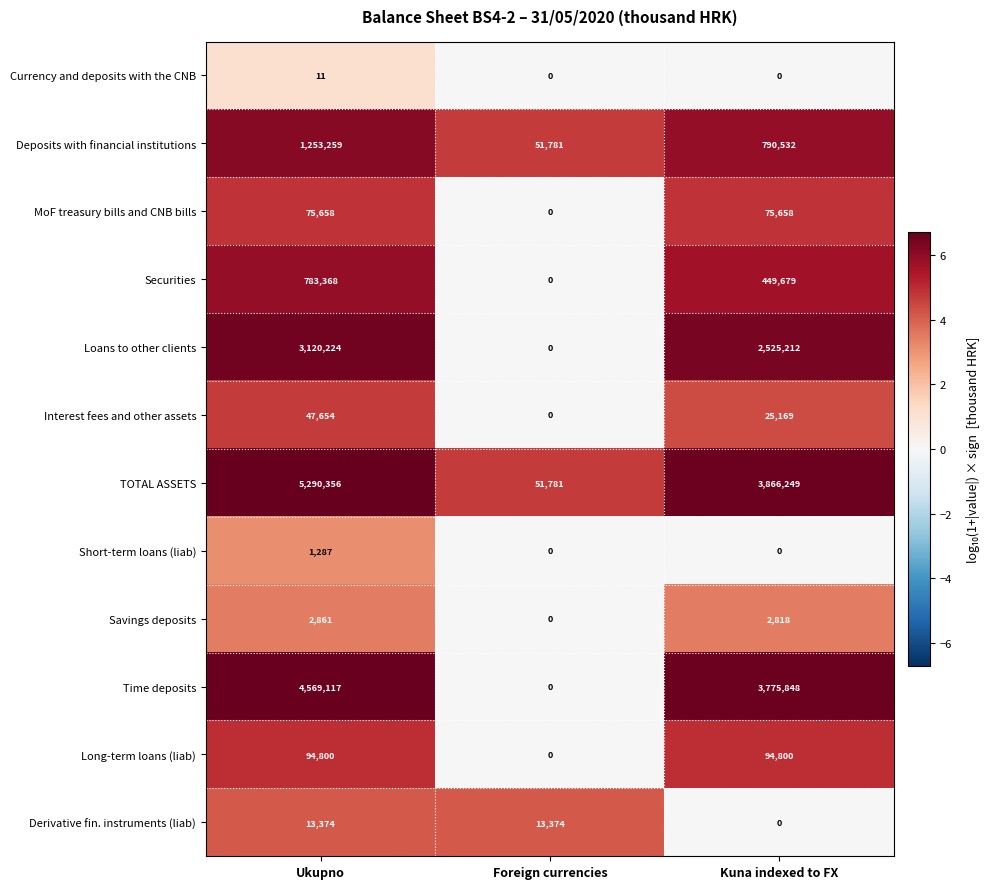

How many Time deposits values are between 0 and 4569117?

3